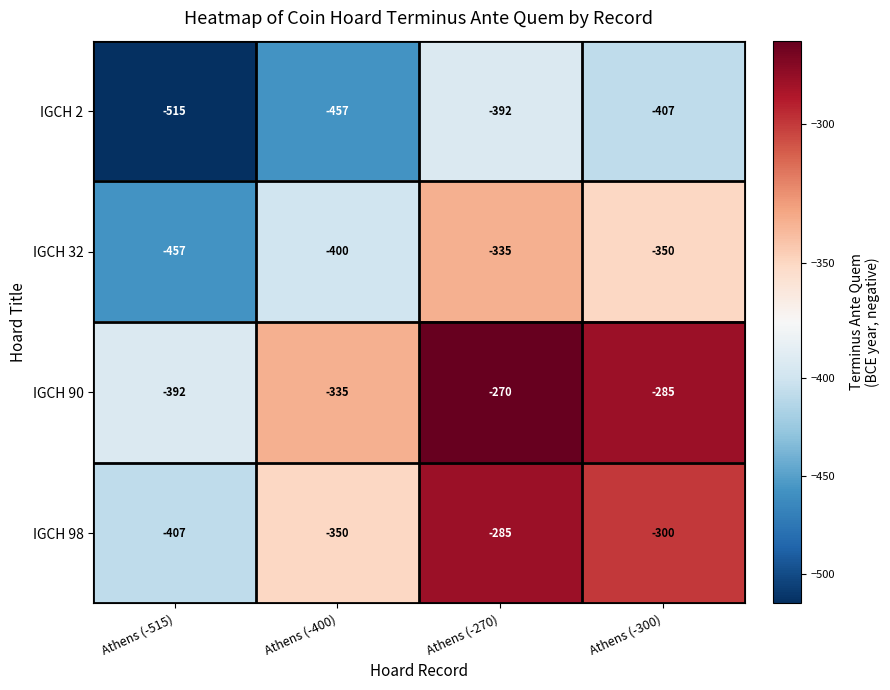

At which category is the sum across all series the highest?

Athens (-270)